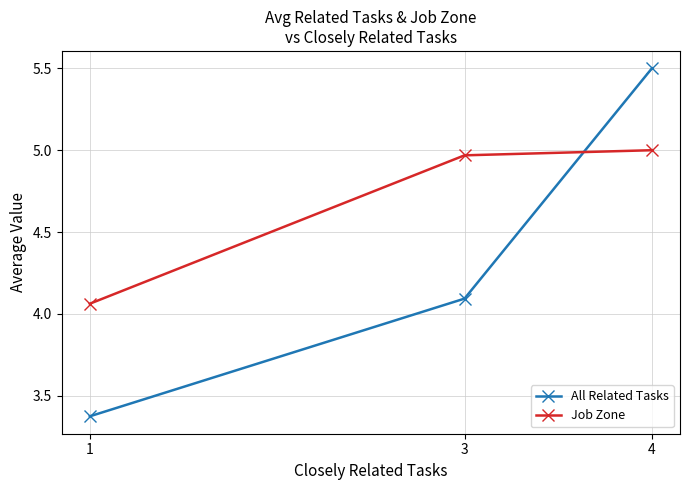

How many distinct data groups are displayed?

2